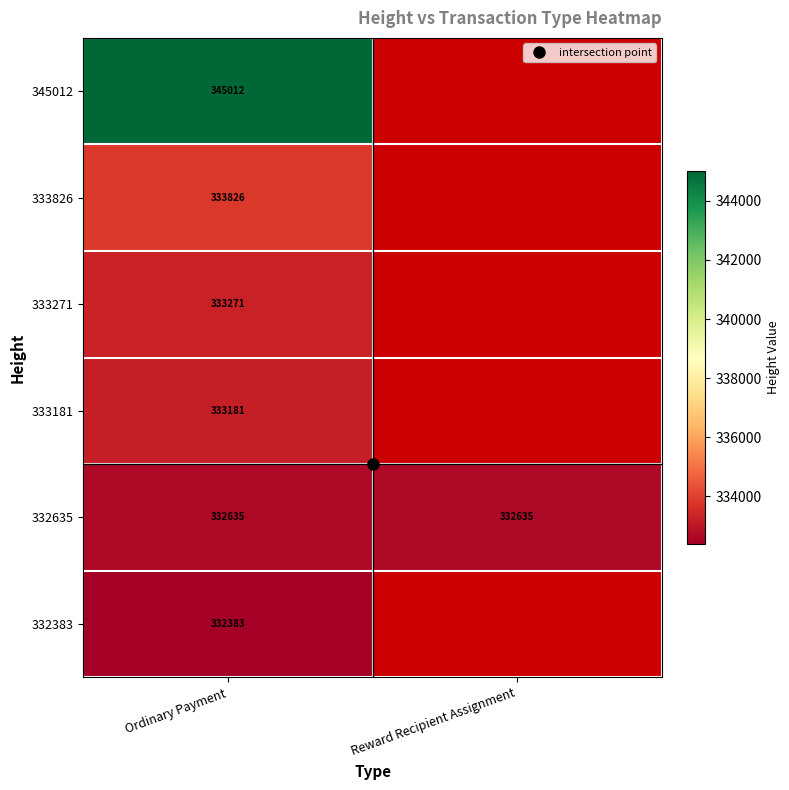

The value of 332635 at Ordinary Payment is 212332.6. True or false?

False